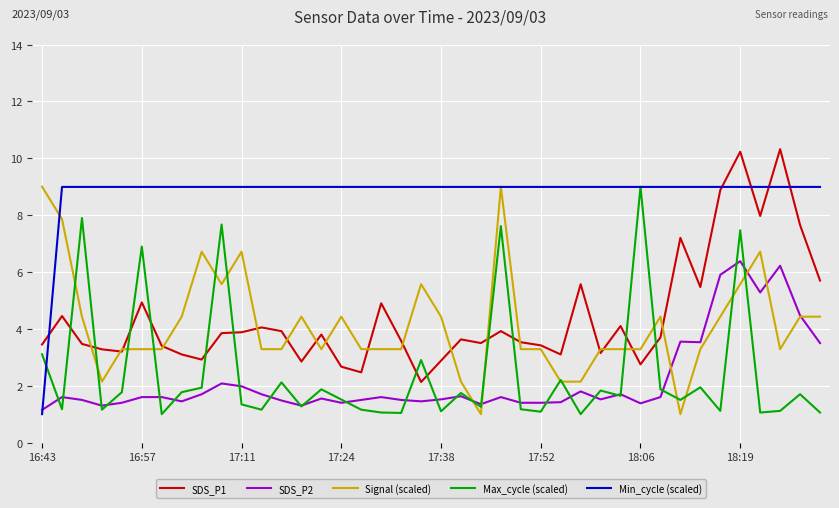

What is the highest value of the SDS_P2 series?

6.4